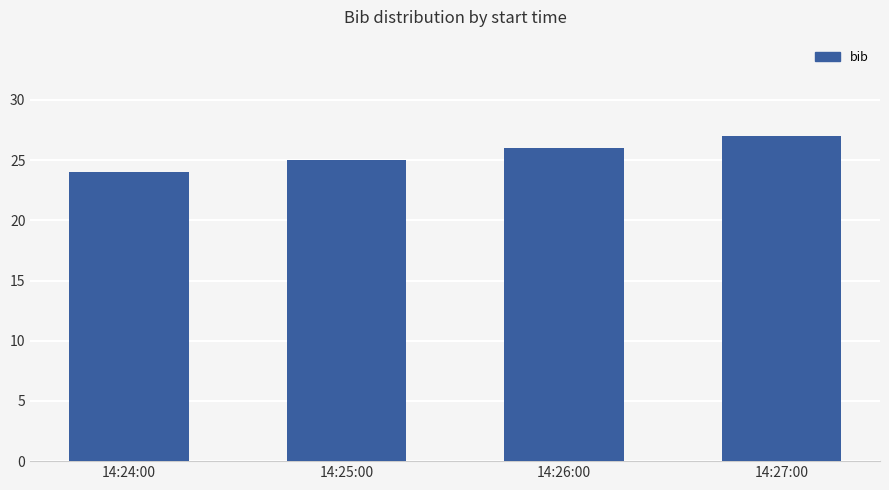

What is the label of the 1st bar from the right?

14:27:00